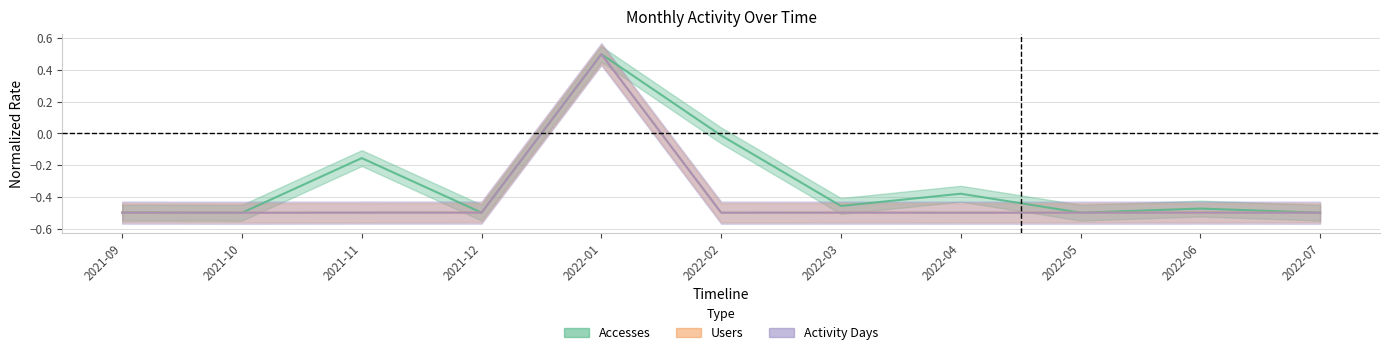

How many intersections are there between Activity Days and Accesses?

3